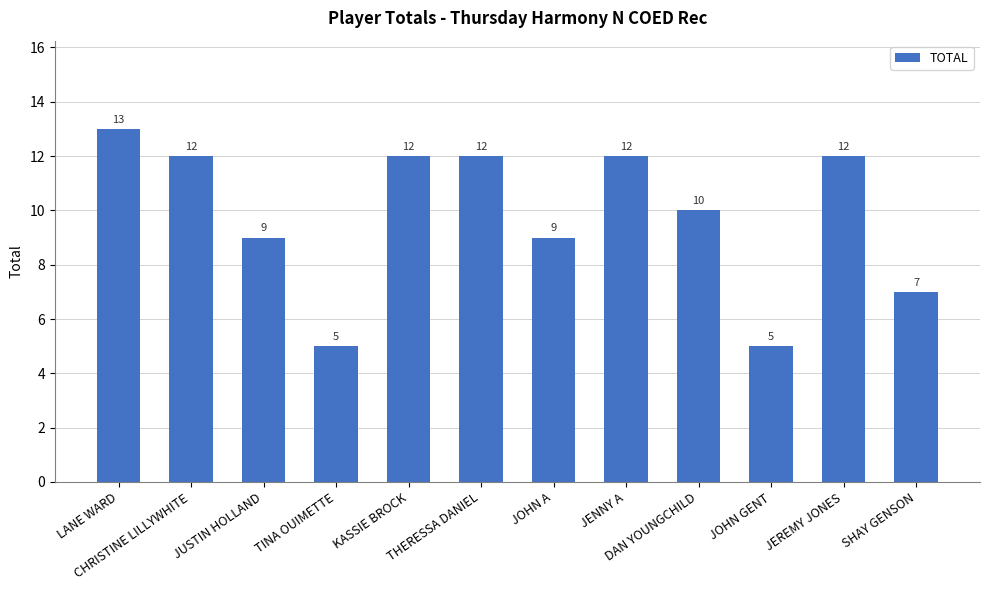

At which category does the chart reach its peak across all series?

LANE WARD